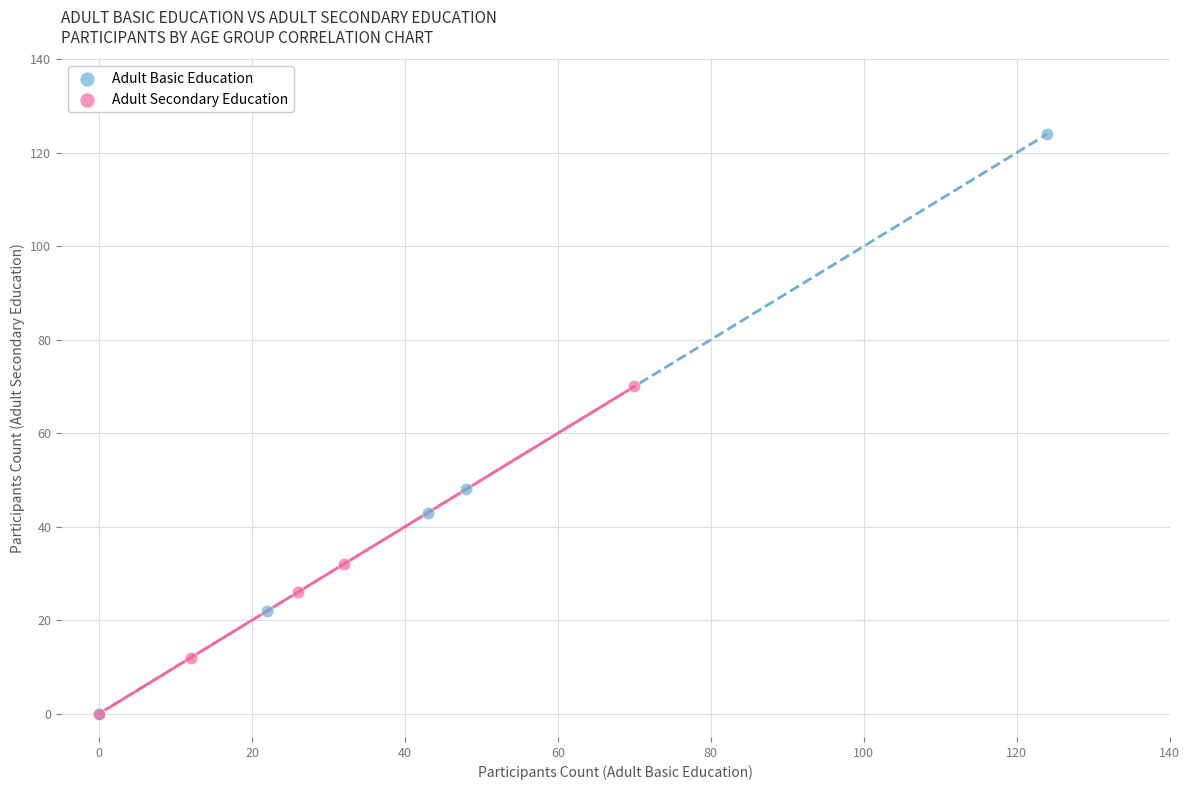

Which series reaches the maximum Y coordinate?

Adult Basic Education